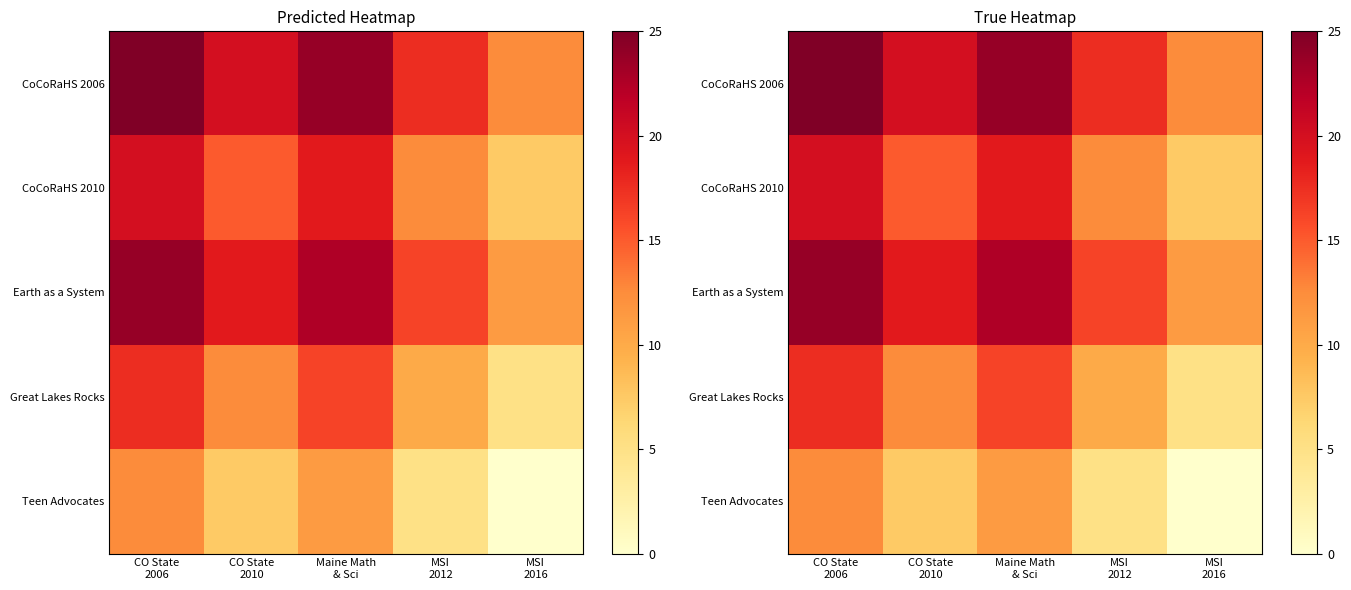

Read the Great Lakes Rocks value at CO State 2010.

12.5